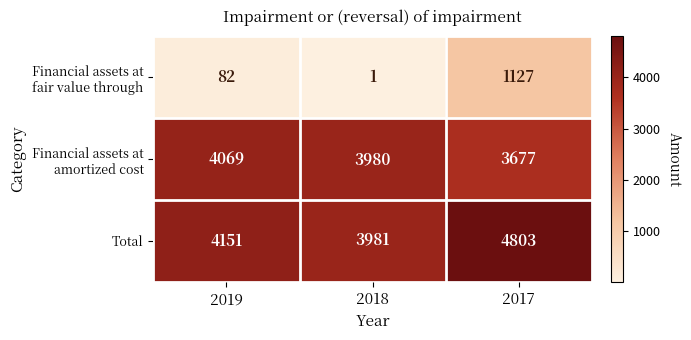

Which series has the largest total across all categories?

Total